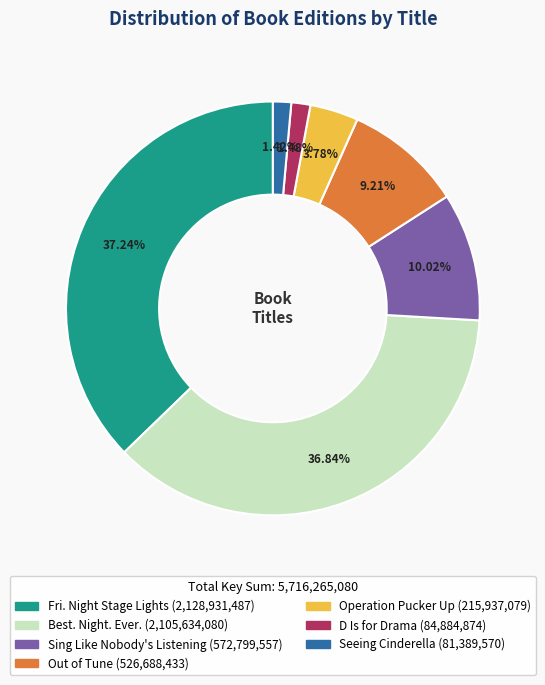

Does any single category account for the majority?

No